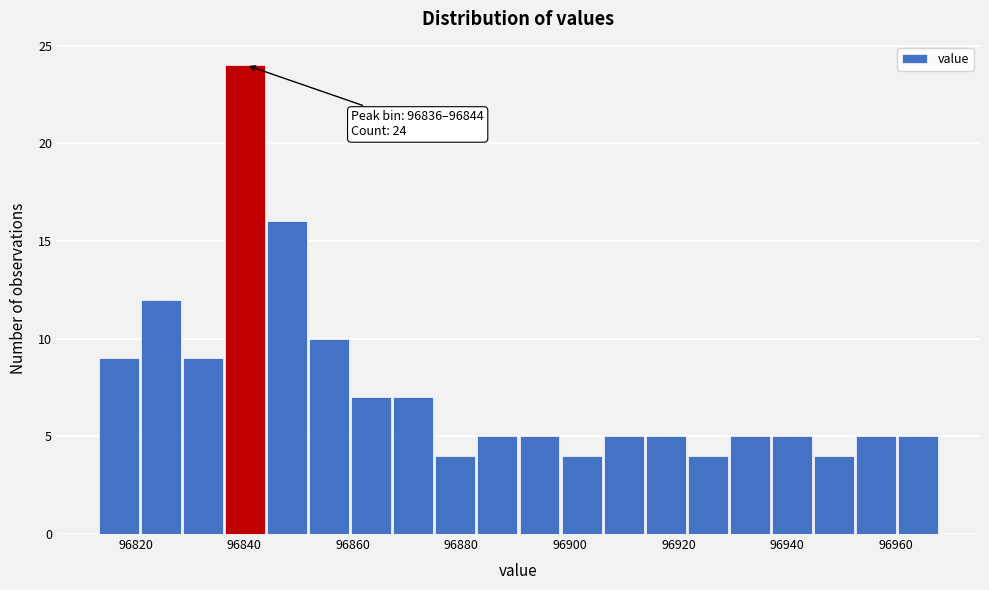

Read against the x-axis, roughly where is the centre of the tallest bar?

96840